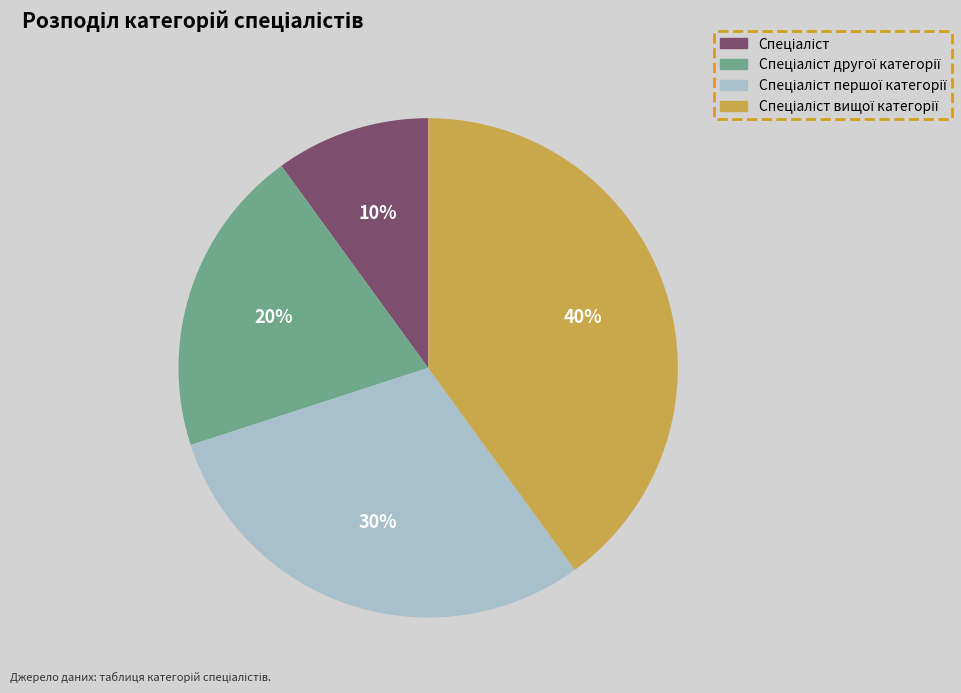

Is there any slice that represents more than half of the pie?

No